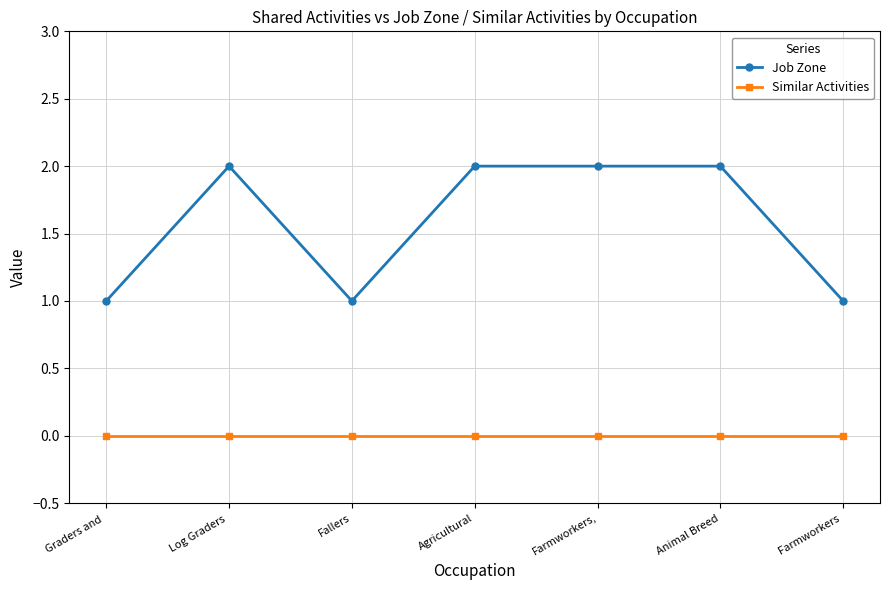

Is the value of Similar Activities at Farmworkers  greater than the value of Job Zone at Farmworkers,?

No